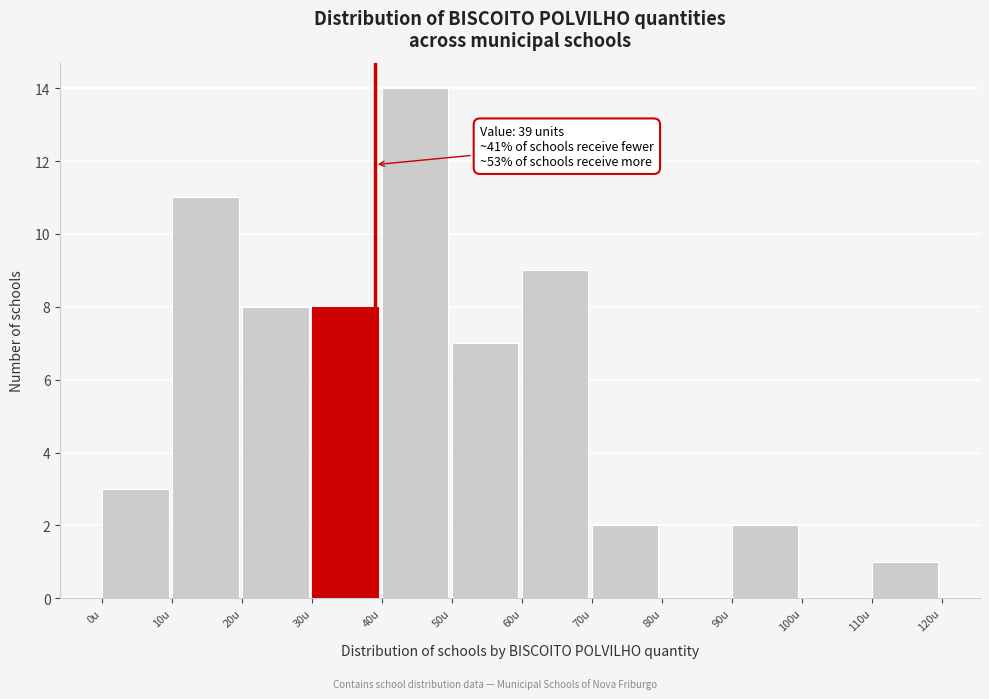

Over which range of the x-axis is the bar tallest?

40 to 50